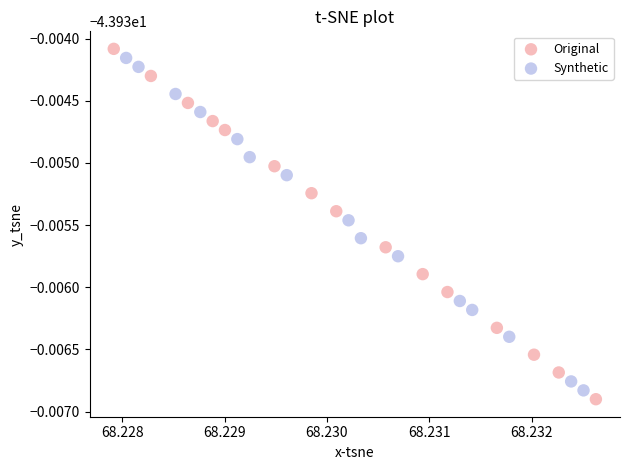

Which series reaches the maximum Y coordinate?

Original